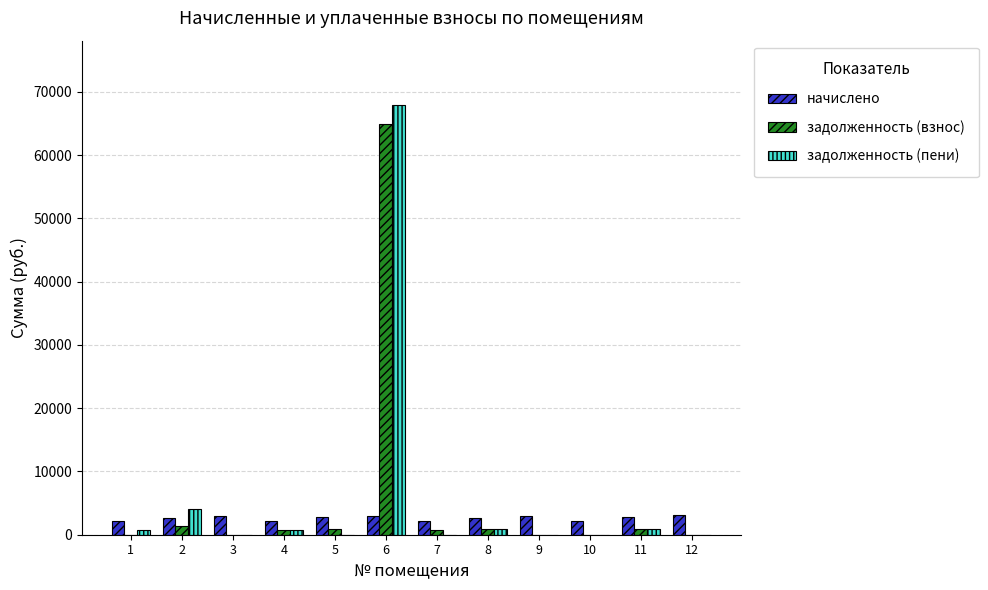

Is the value of задолженность (взнос) at 7 greater than the value of задолженность (пени) at 2?

No